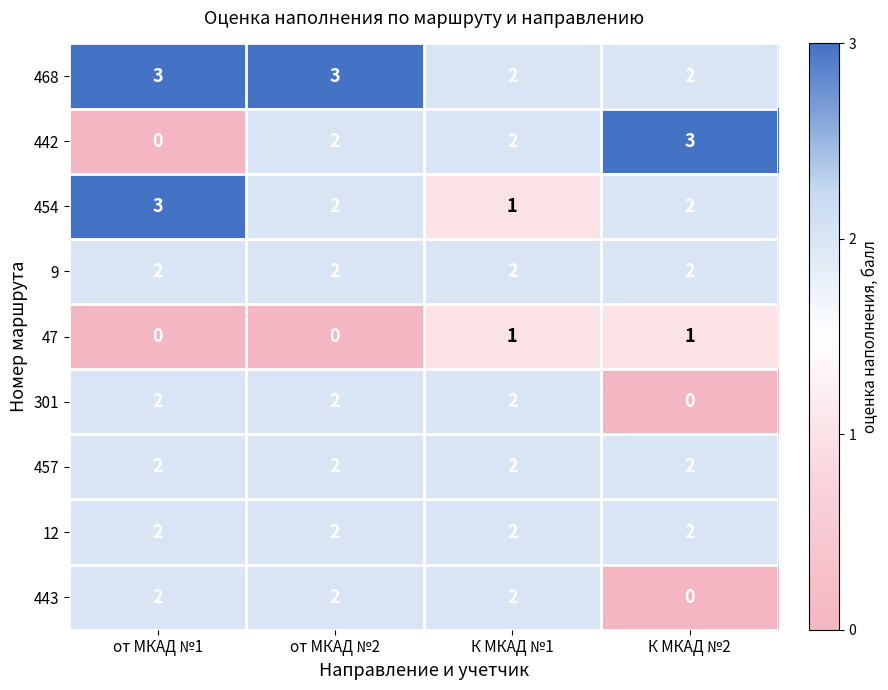

At which category is the sum across all series the highest?

от МКАД №2